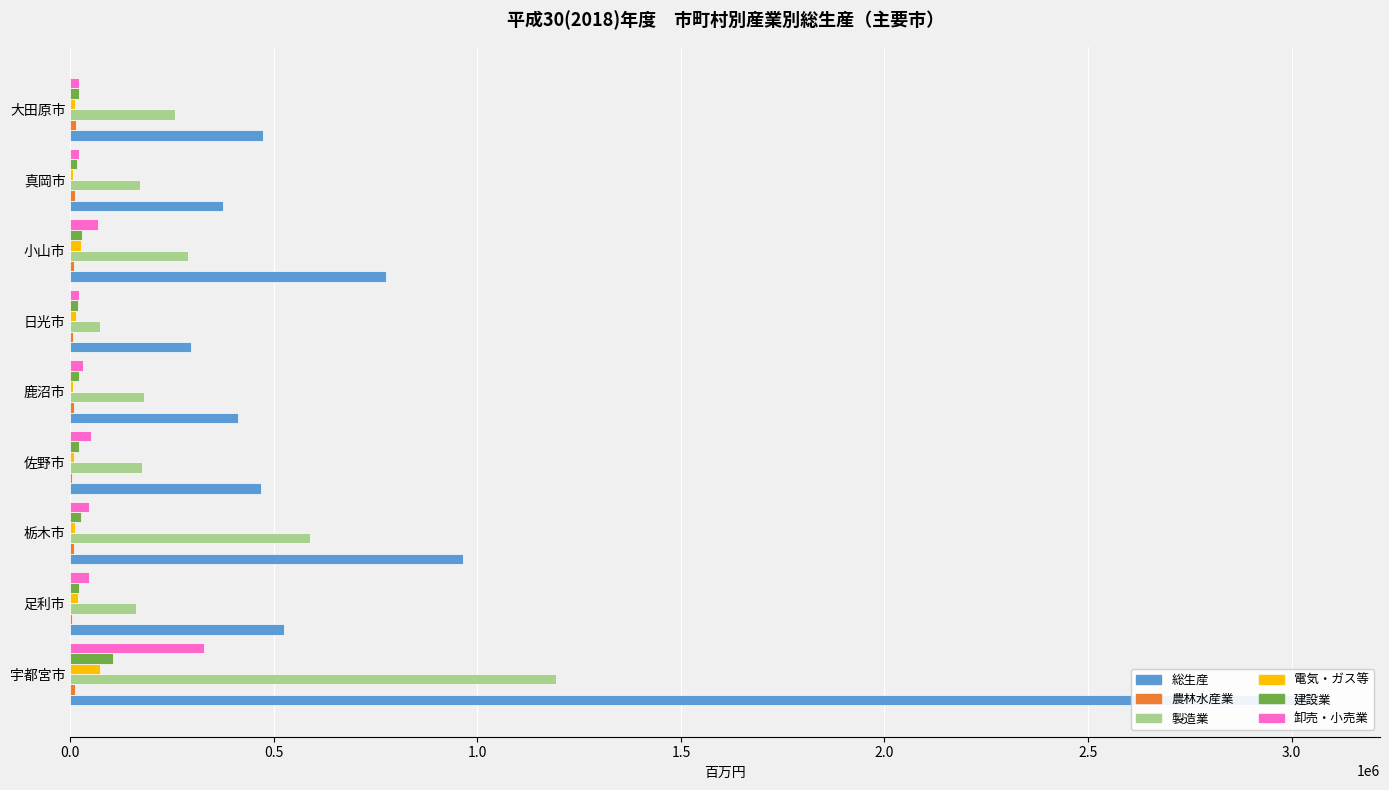

What is the spread (max minus min) of values at 大田原市?

460772.6